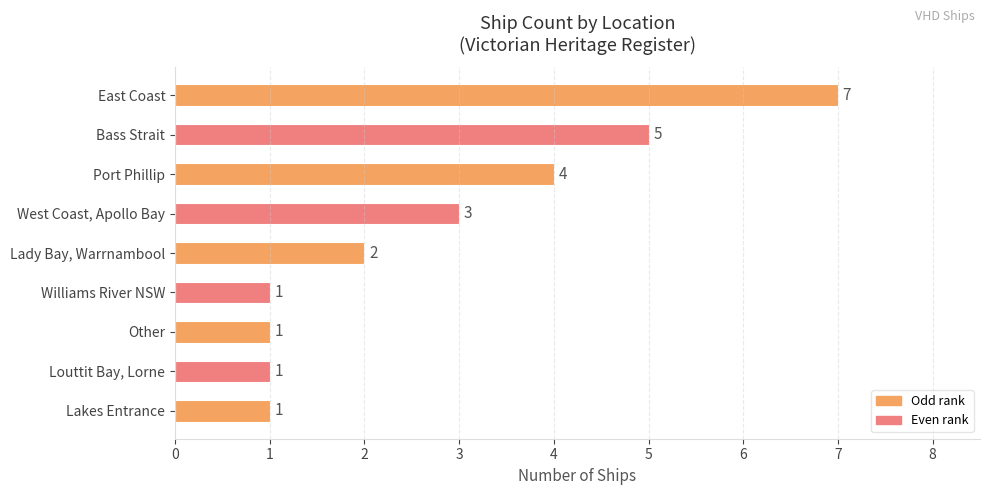

What is the sum of all values?

25